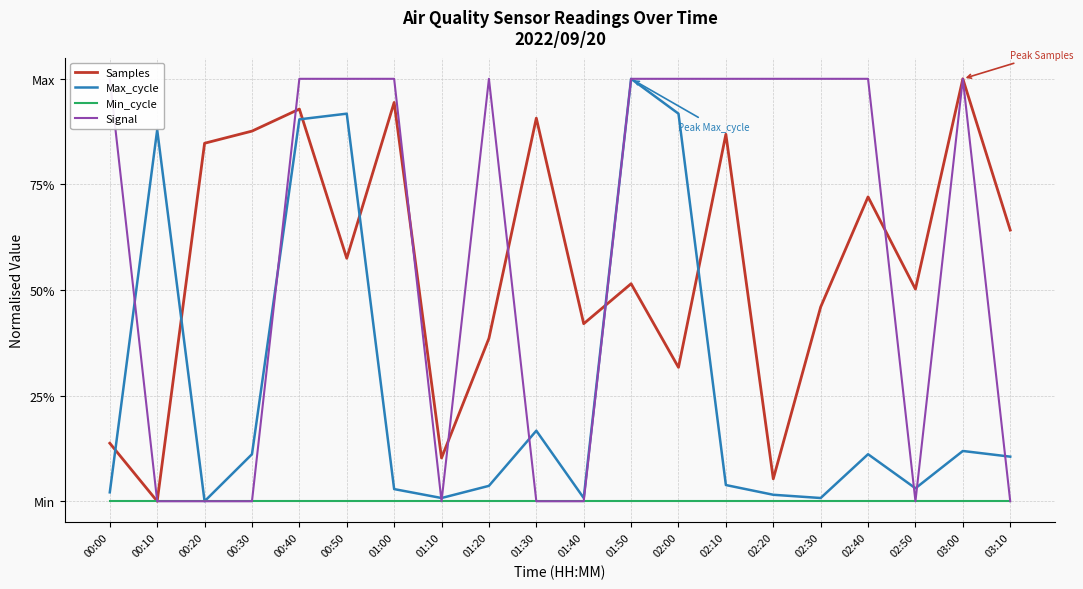

Is this an area chart (filled region under the line)?

No